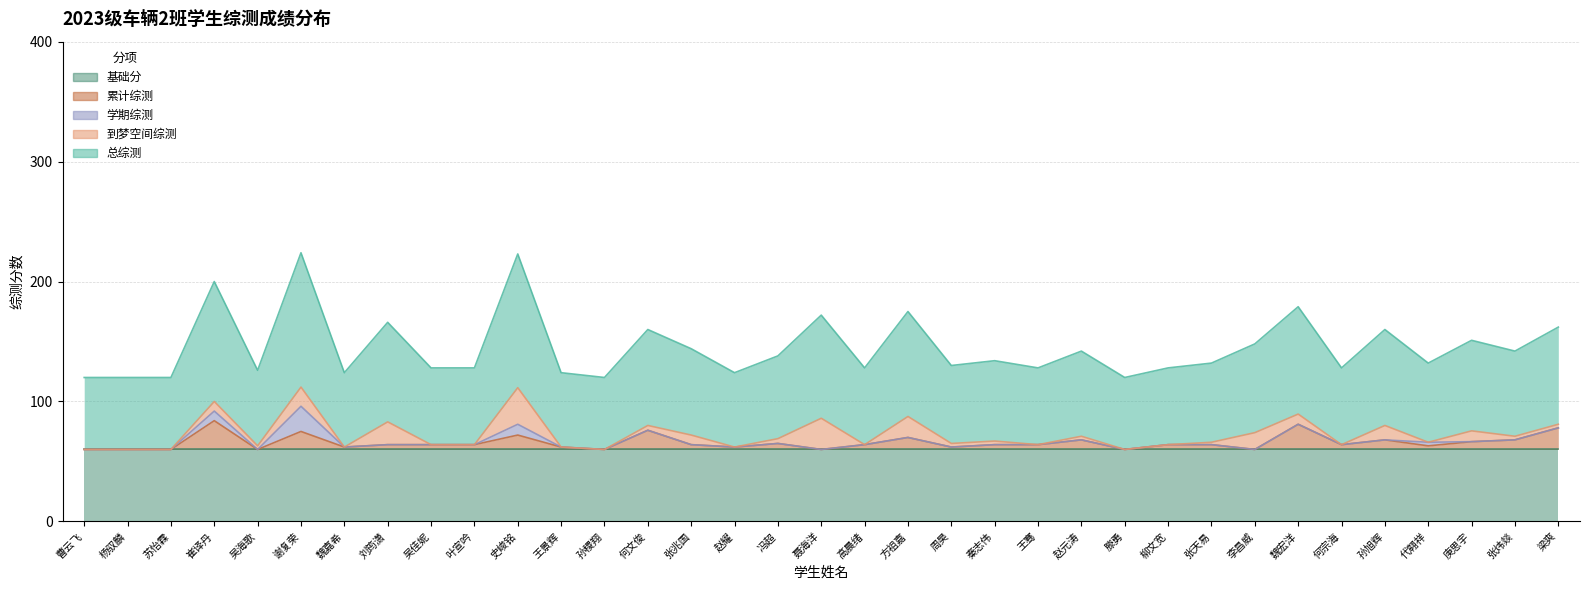

What is the label of the 26th point from the left?

柳文宽